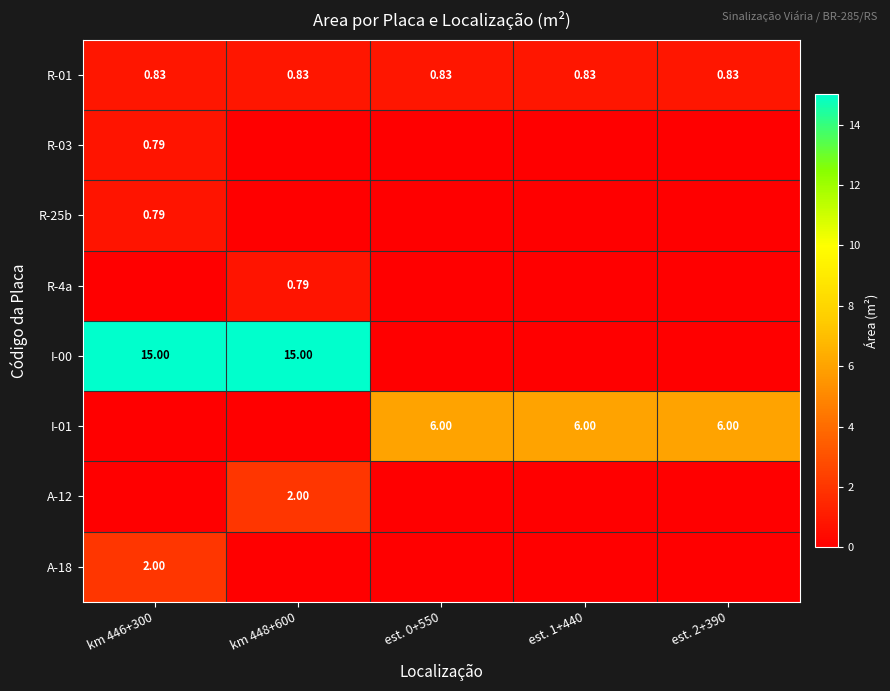

Which series has the largest range (max minus min)?

I-00